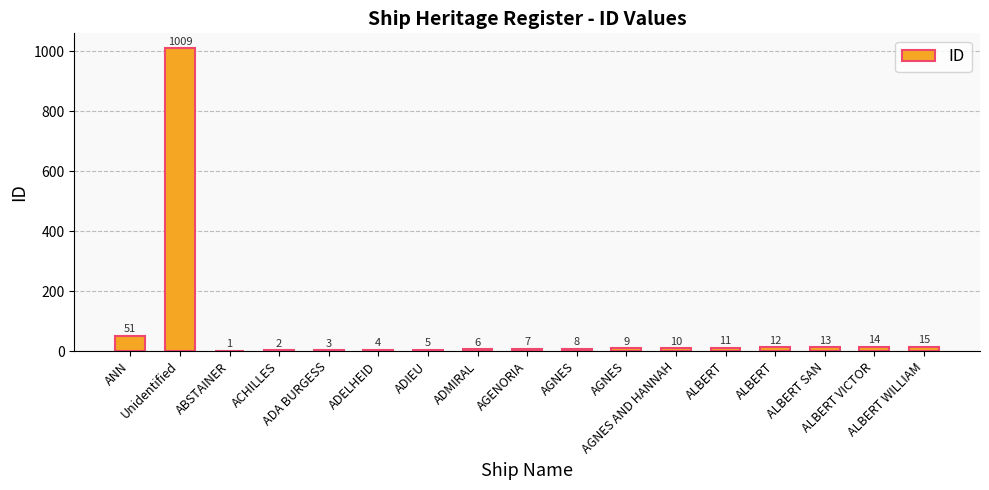

Rank the categories by value from lowest to highest.

ABSTAINER, ACHILLES, ADA BURGESS, ADELHEID, ADIEU, ADMIRAL, AGENORIA, AGNES, AGNES, AGNES AND HANNAH, ALBERT, ALBERT, ALBERT SAN, ALBERT VICTOR, ALBERT WILLIAM, ANN, Unidentified